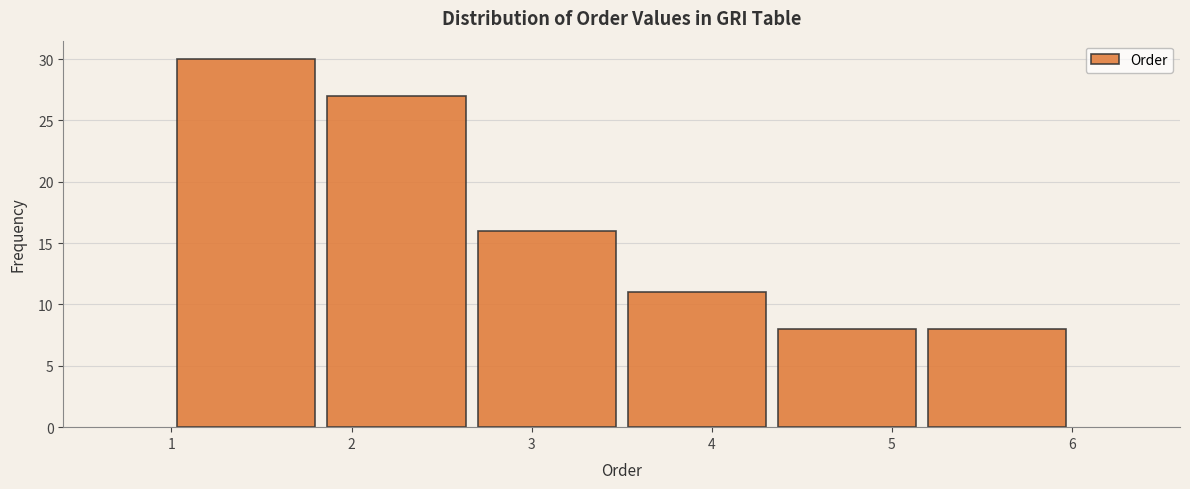

Reading left to right, list every bar in this chart as the range it spans on the x-axis followed by its height. Neither the bar edges nor the heights are printed on the chart, so give them approximately, as read against the axes.

1.0 to 1.8: 30
1.8 to 2.7: 27
2.7 to 3.5: 16
3.5 to 4.3: 11
4.3 to 5.2: 8
5.2 to 6.0: 8